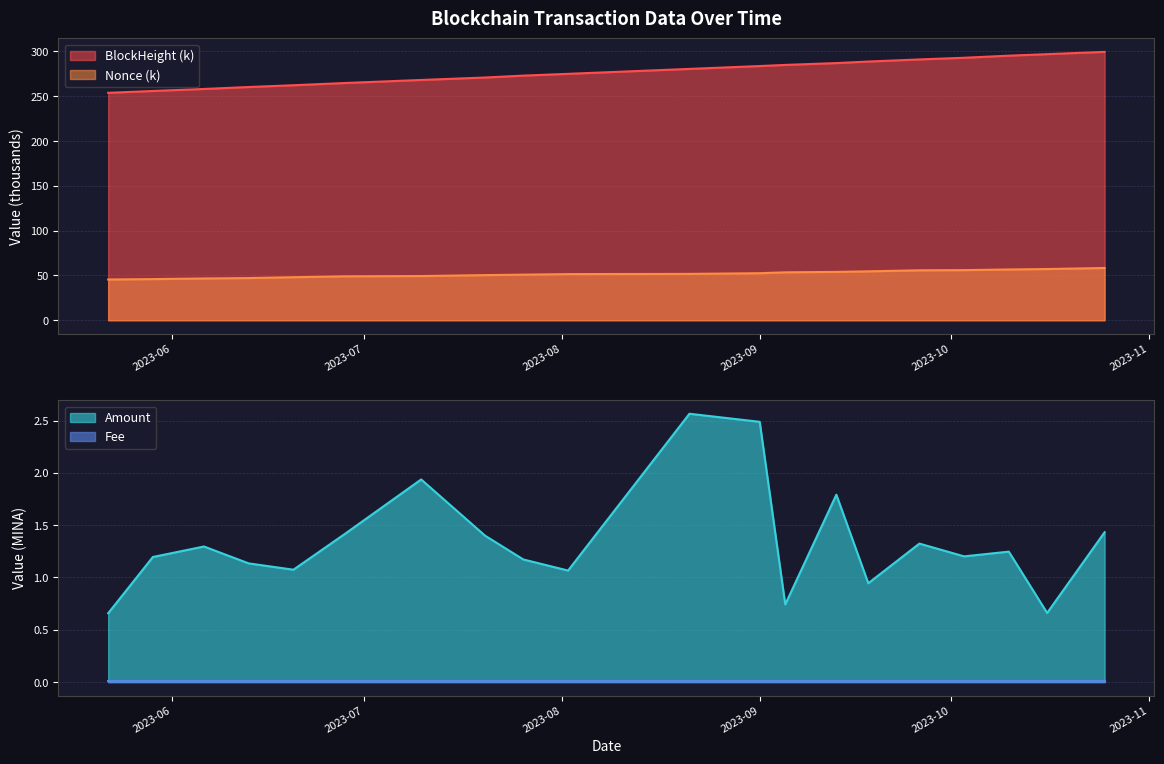

What position from the right is 2023-09-26?

5